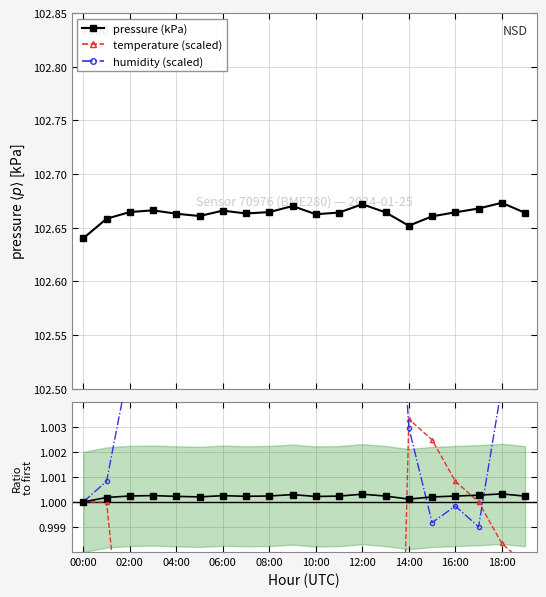

Count the pressure (kPa) values in the range 102 to 103.

20